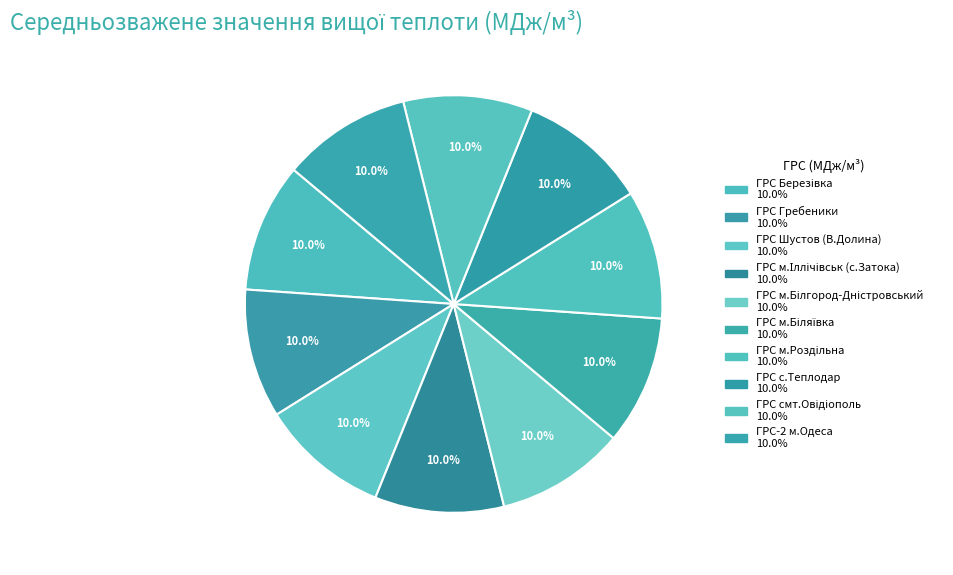

Does any single category account for the majority?

No